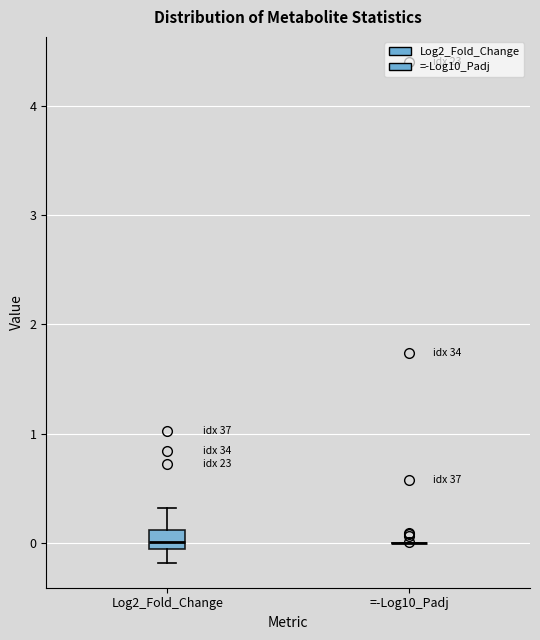

Reading left to right, transcribe this box plot: for each box, give where its median line is, the range the box spans, and where its two whiskers end, as read against the y-axis. The values are not printed on the chart, so give them approximately, as read against the axis.

Log2_Fold_Change: median 0.0, box -0.1 to 0.1, whiskers -0.2 to 0.3
=-Log10_Padj: box collapsed to a line at 0.0, whiskers 0.0 to 0.0